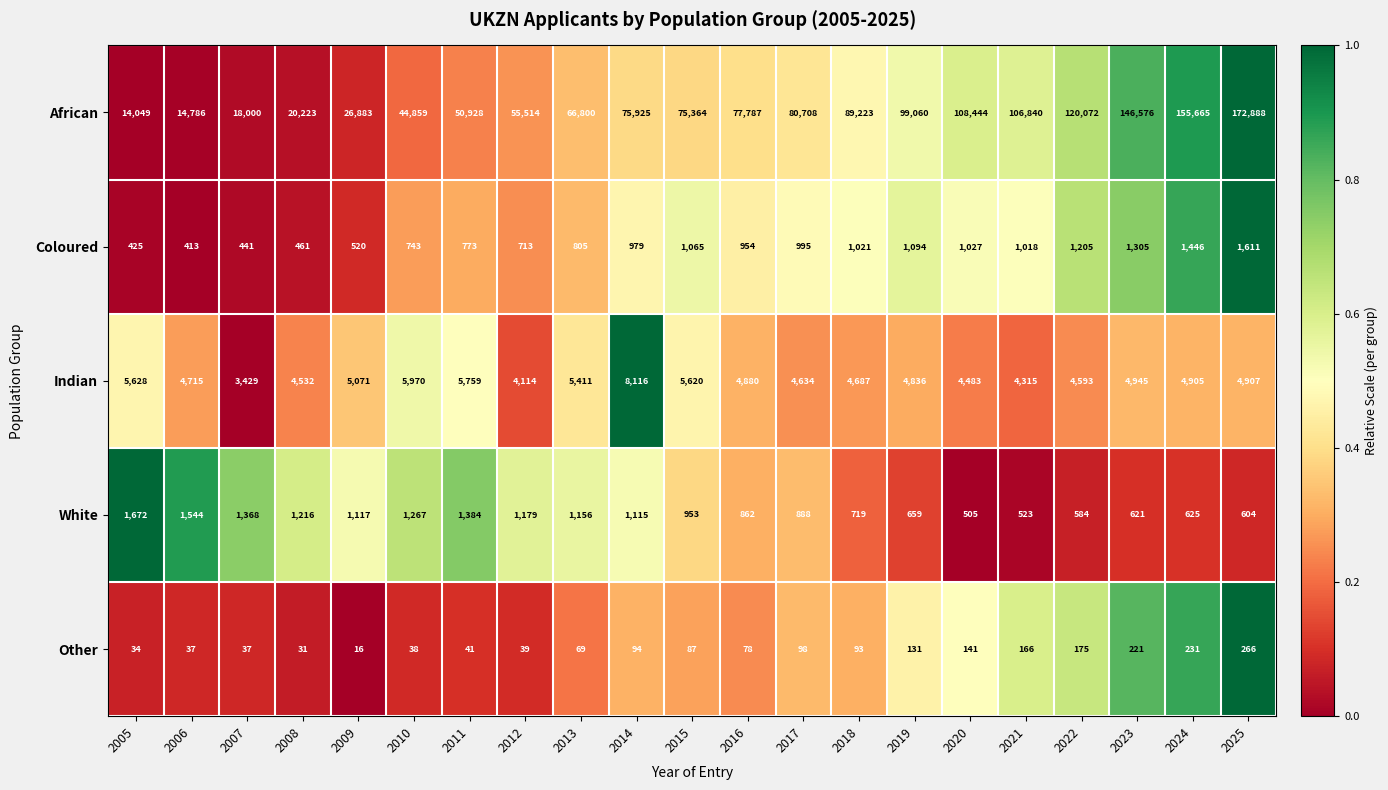

What is the spread (max minus min) of values at 2024?

155434